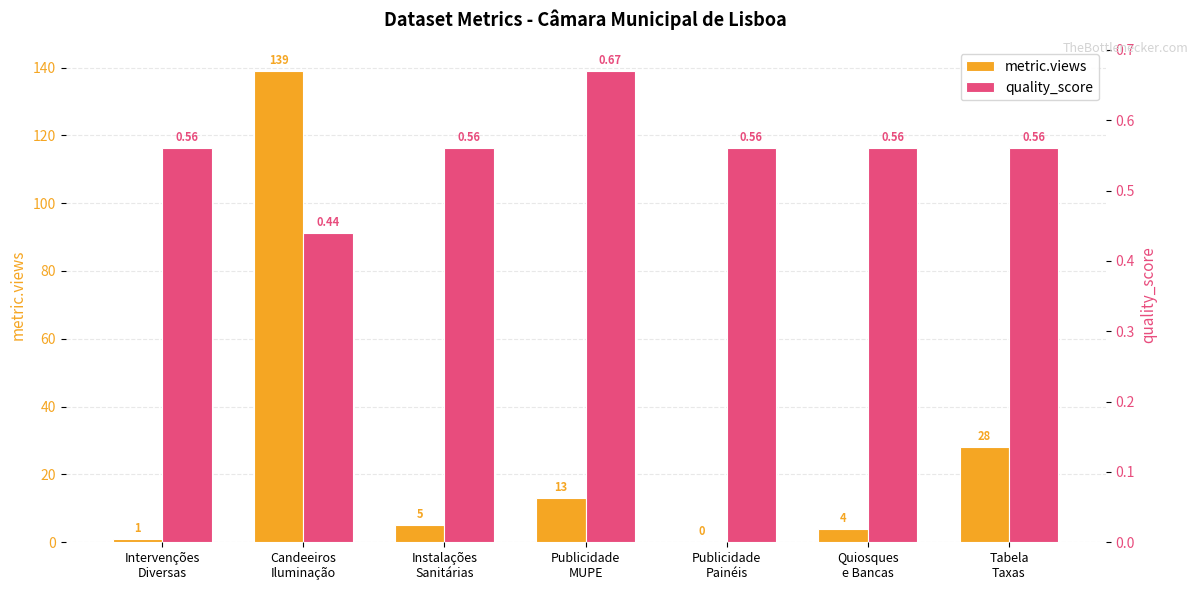

How many bars are there in each group?

2